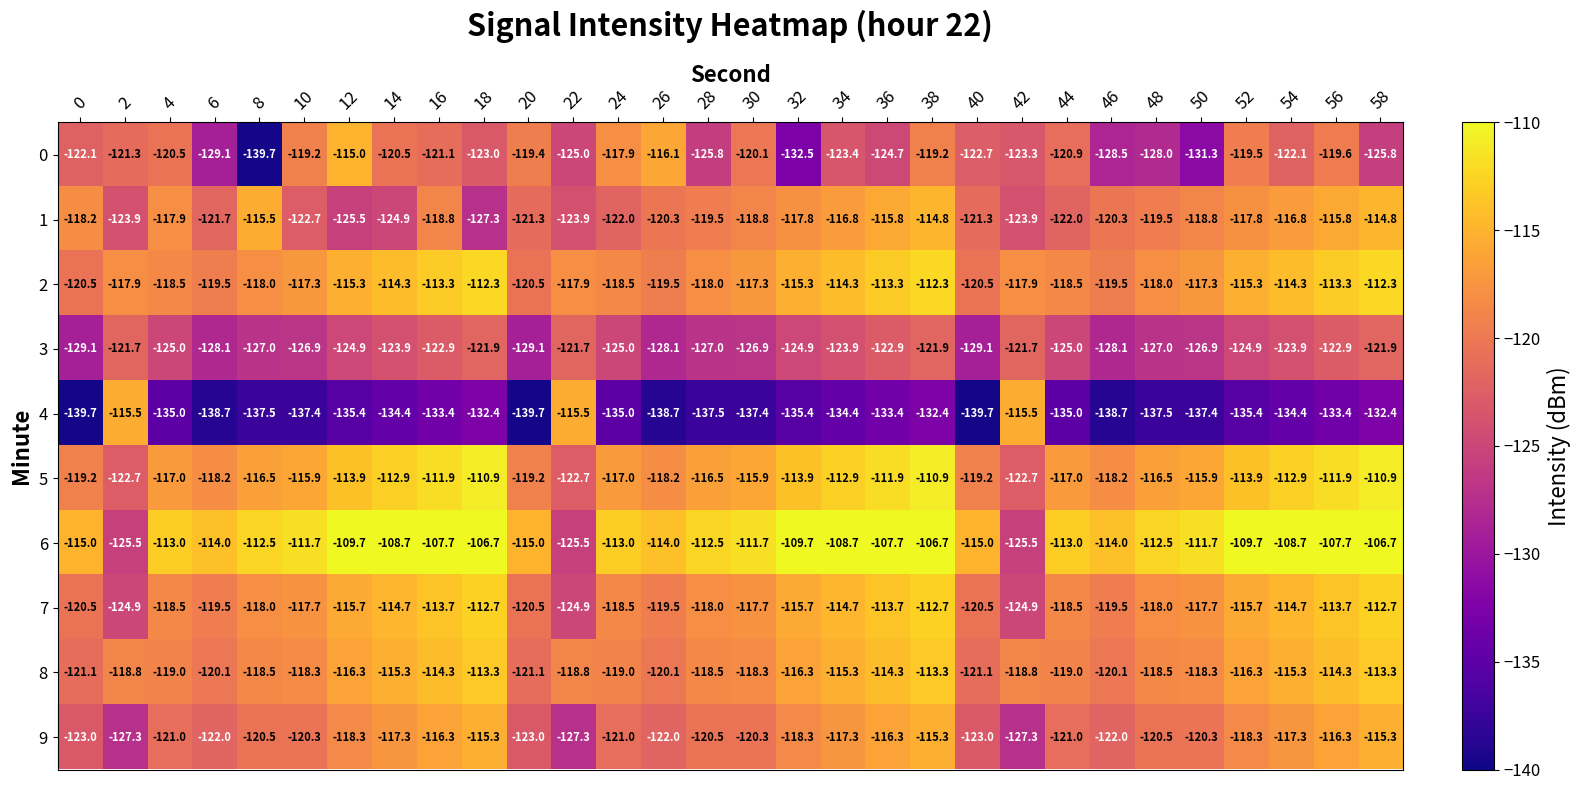

The value of 7 at 20 is -120.5. True or false?

True